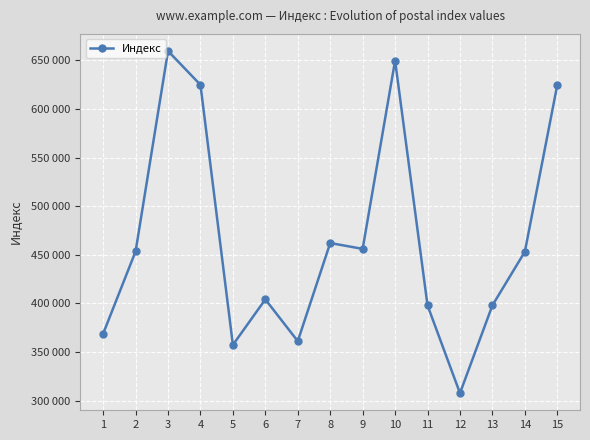

Does the chart have visible grid lines?

Yes